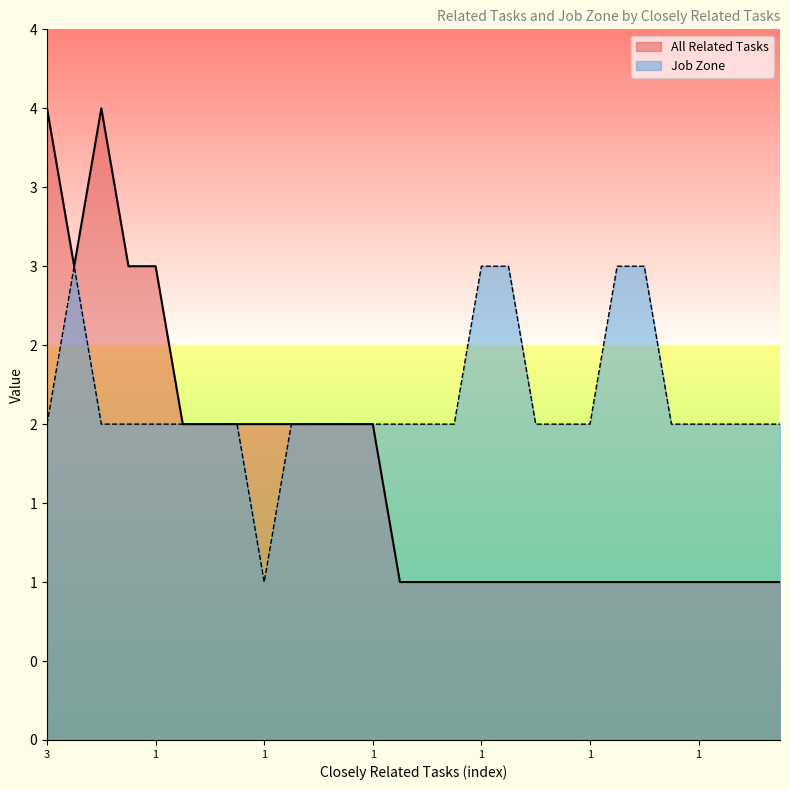

True or false: All Related Tasks and Job Zone cross at least once.

False